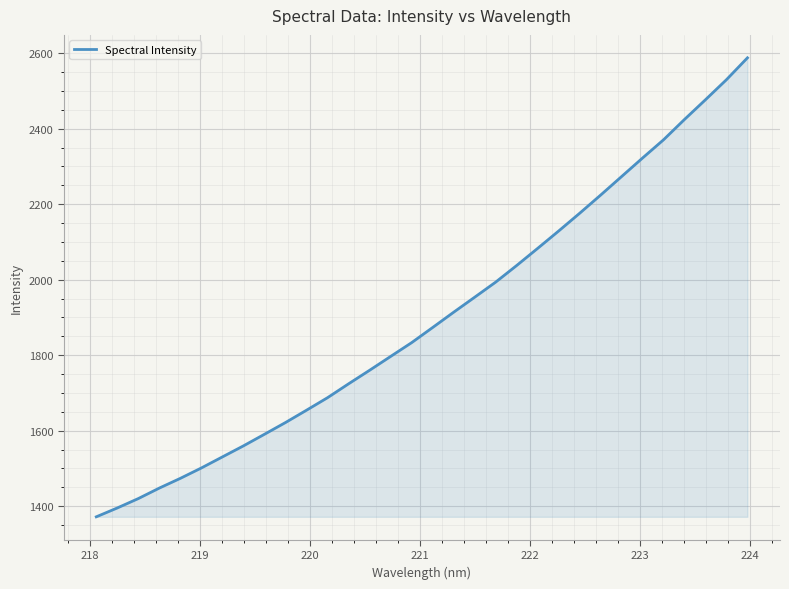

What is the difference between the second highest and minimum values?

1158.1